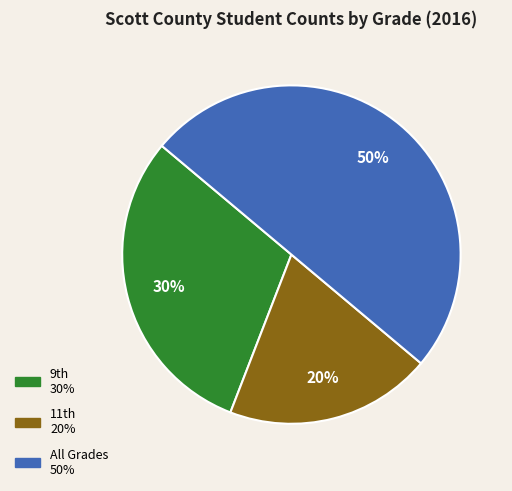

What is the largest slice in the pie chart?

All Grades